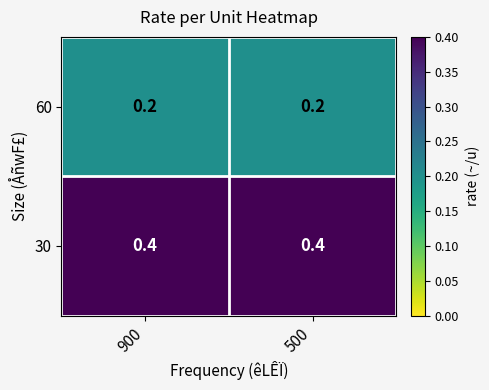

Count the number of categories in the chart.

2